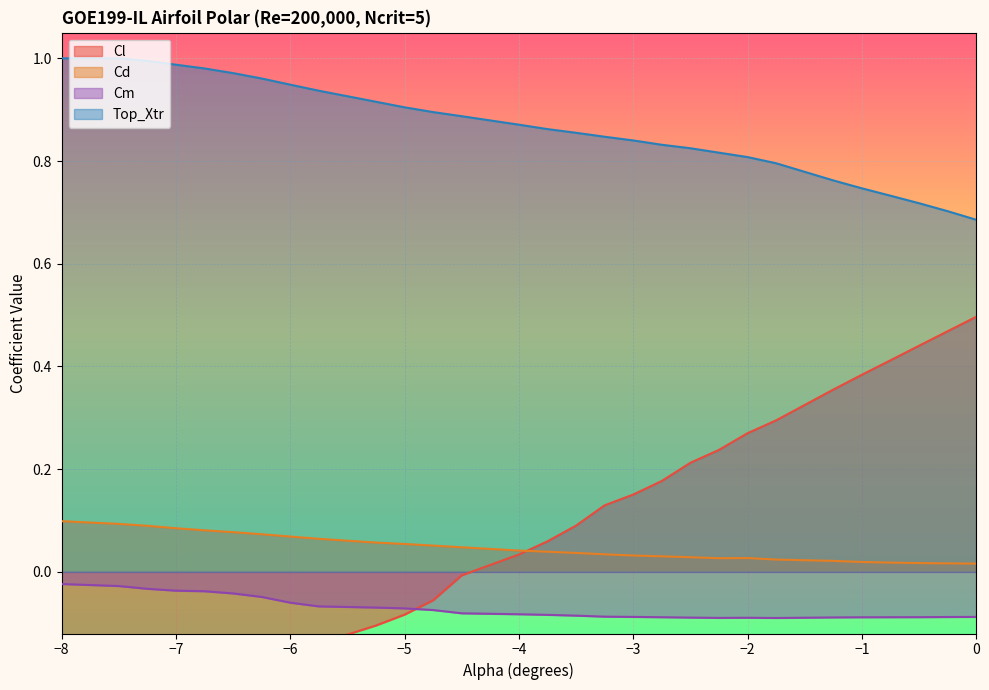

At how many categories does at least one series exceed 0?

30